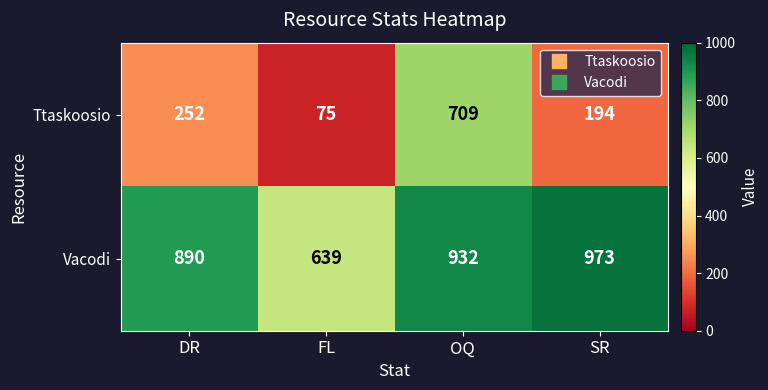

Between DR and OQ, which series saw the biggest shift?

Ttaskoosio